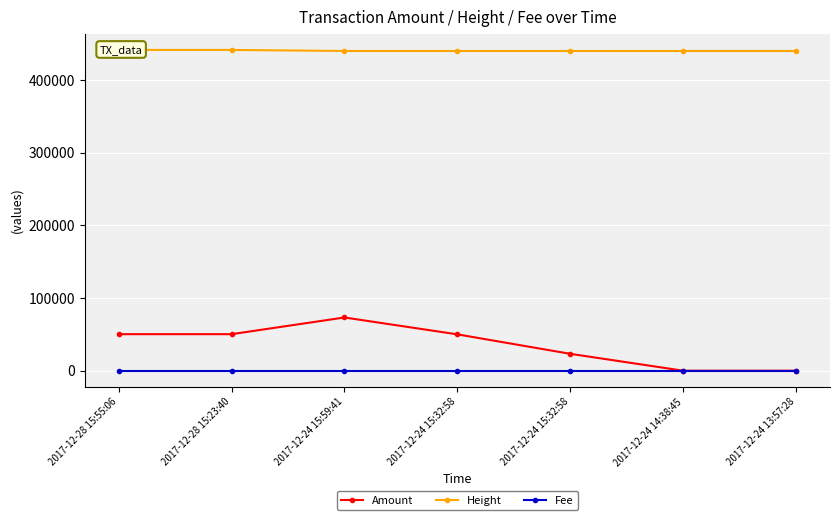

What is the lowest value of the Fee series?

1.0